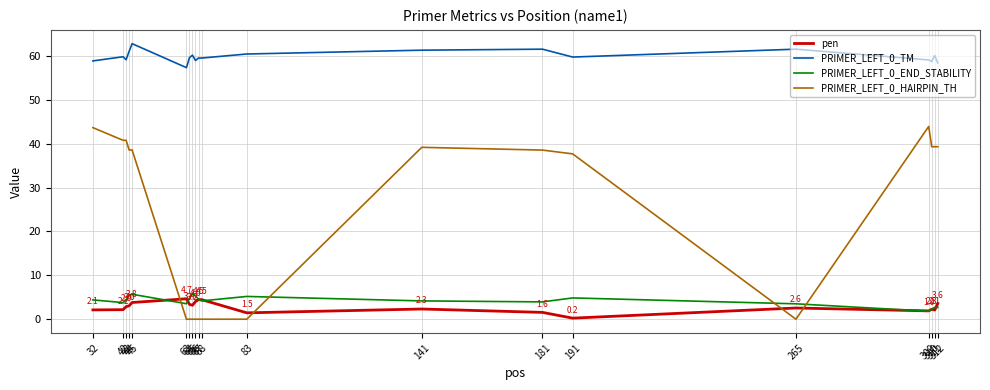

Which series has the widest spread of values?

PRIMER_LEFT_0_HAIRPIN_TH